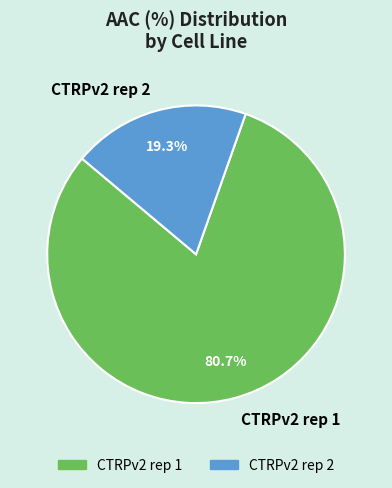

Does CTRPv2 rep 2 account for over 50% of the chart?

No